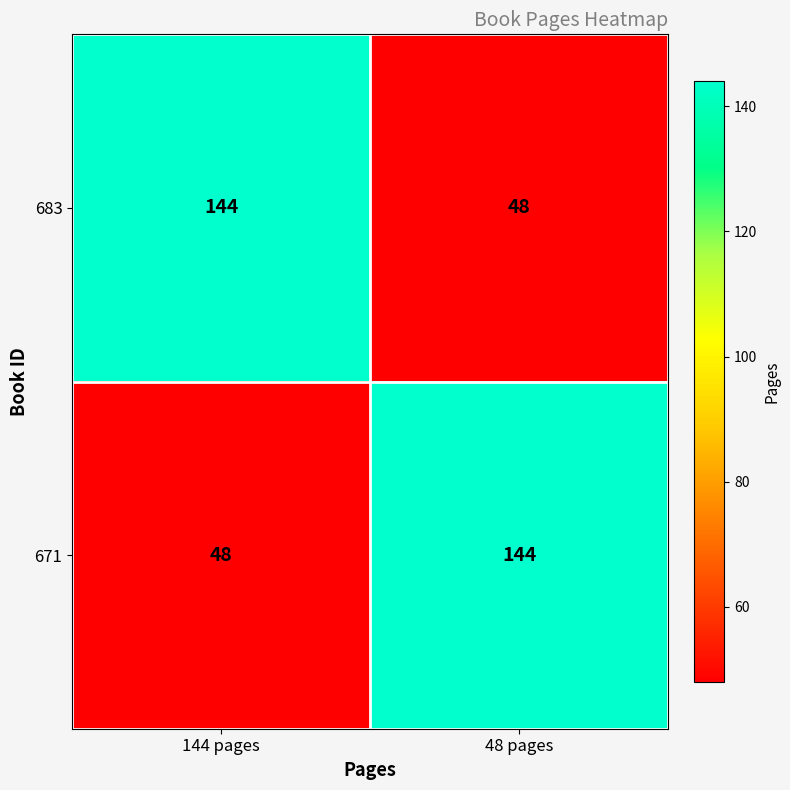

What is the difference between the maximum and minimum values in the 671 series?

96